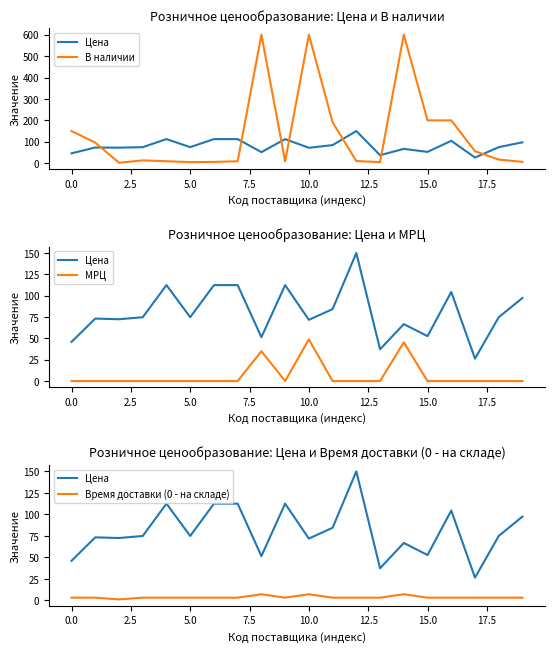

What is the sum of the Цена values at 12 and 2.5?

222.6